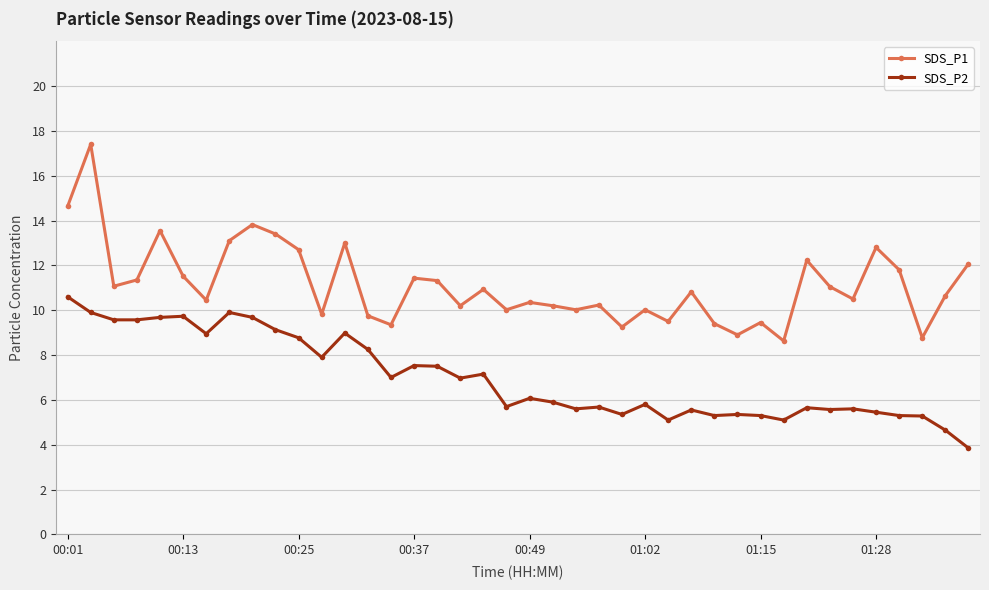

What is the maximum value for SDS_P2?

10.6